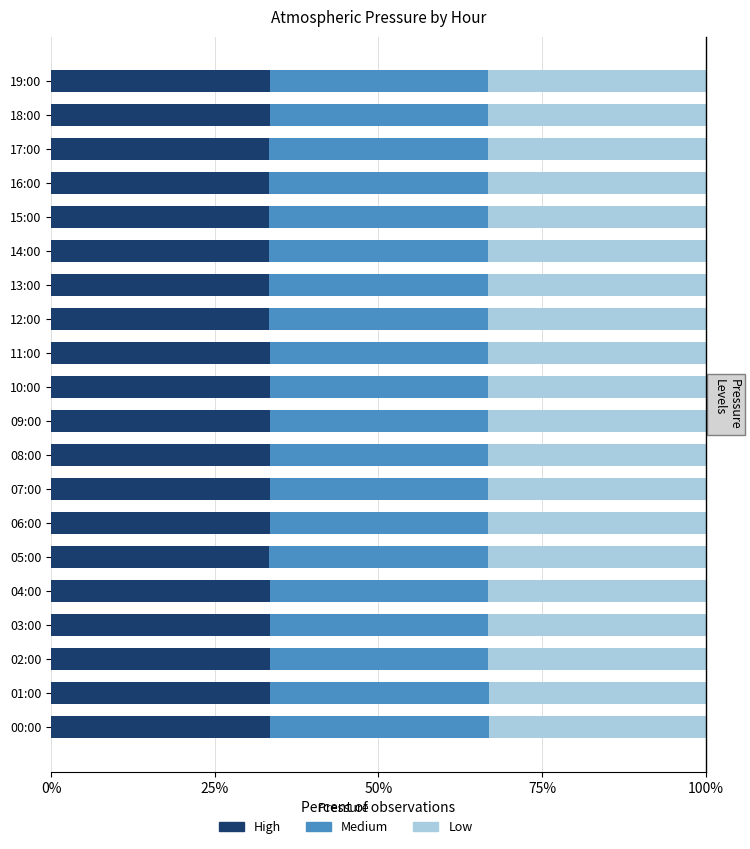

Which series has the largest range (max minus min)?

High